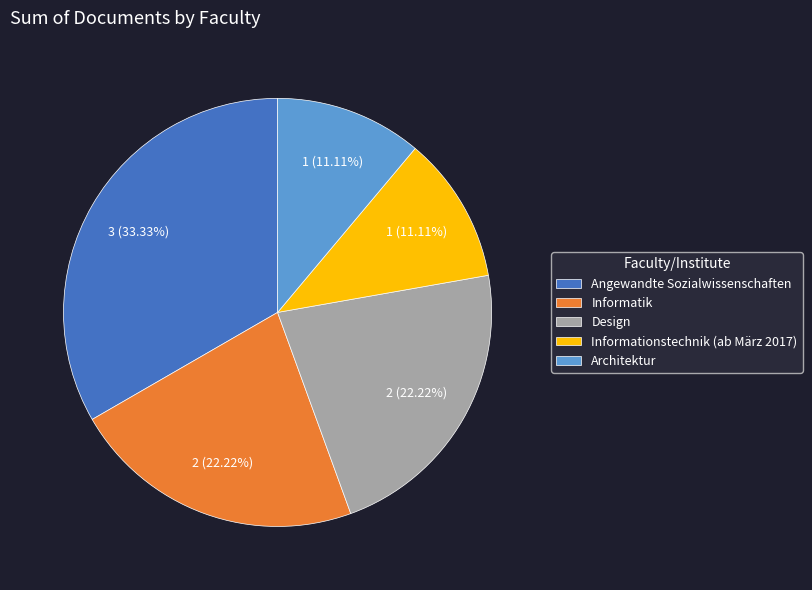

Which category has the biggest portion of the pie?

Angewandte Sozialwissenschaften